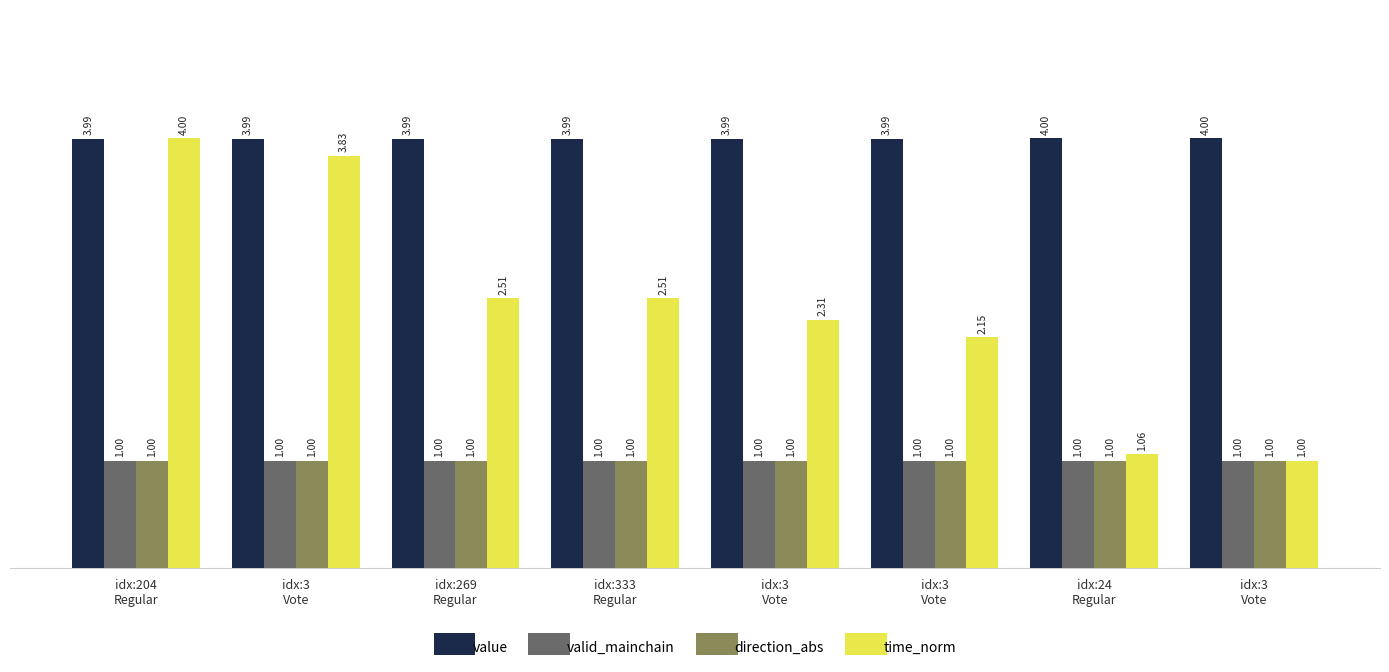

Which series has the largest total across all categories?

value